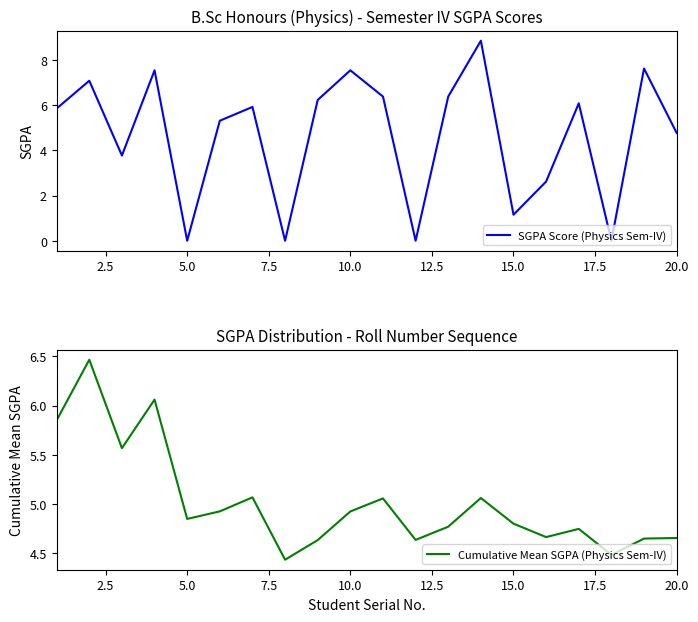

After their last crossing, which series has the higher values: SGPA Score (Physics Sem-IV) or Cumulative Mean SGPA (Physics Sem-IV)?

SGPA Score (Physics Sem-IV)